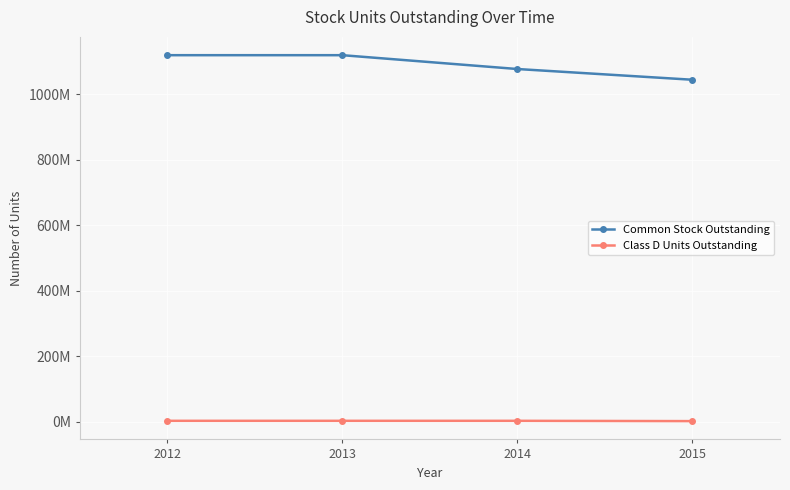

List the labels in order of Class D Units Outstanding value, largest first.

2012, 2013, 2014, 2015